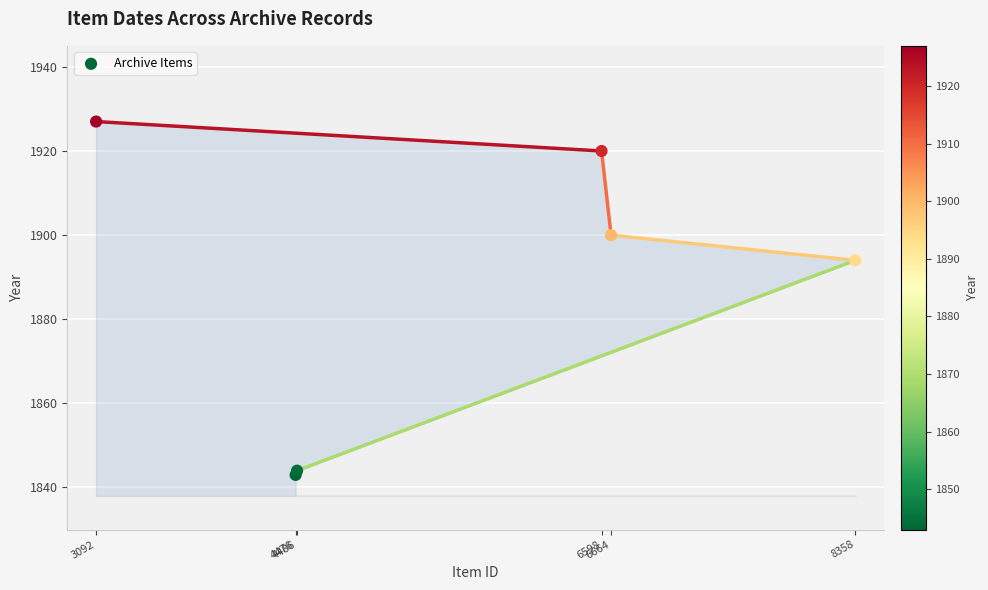

What Y value in the scatter plot is closest to 1885?

1894